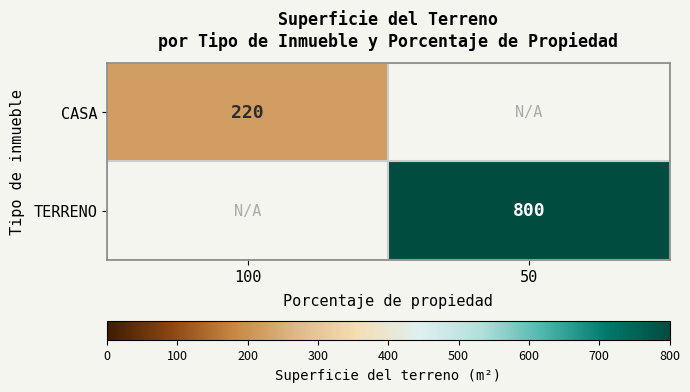

Is it true that CASA equals 220 at 100?

True